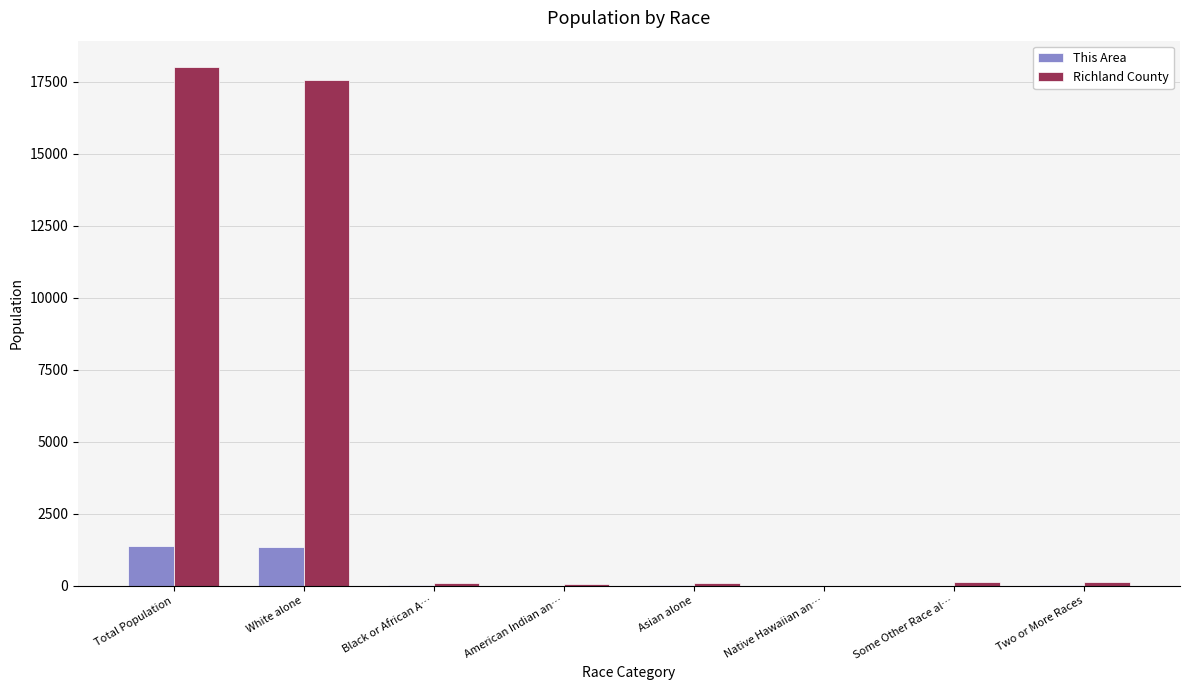

Between White alone and Native Hawaiian an…, which series saw the biggest shift?

Richland County